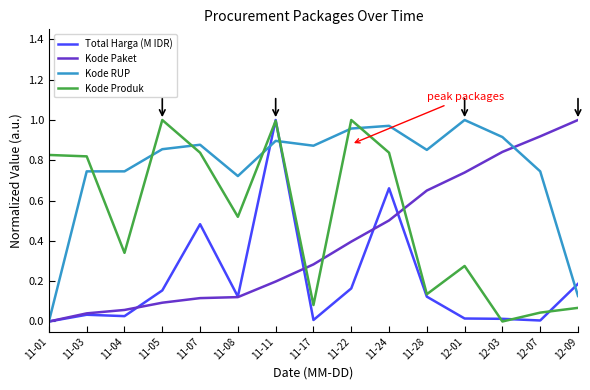

True or false: Kode Paket and Kode Produk intersect in this chart.

True